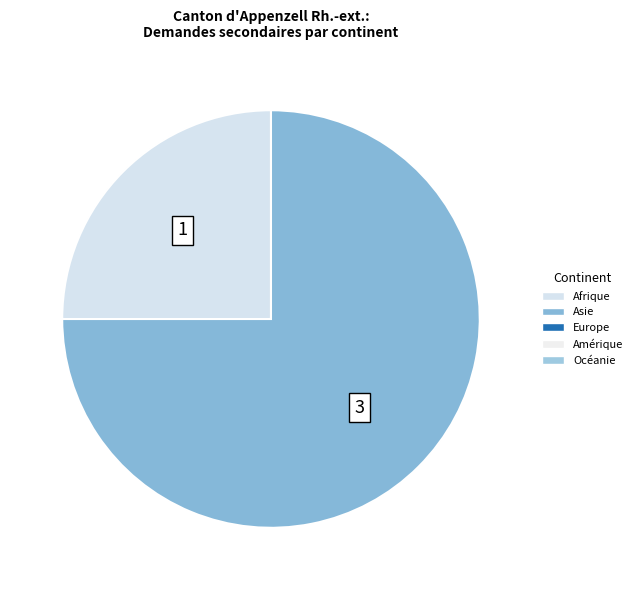

Count the number of slices in the pie.

2